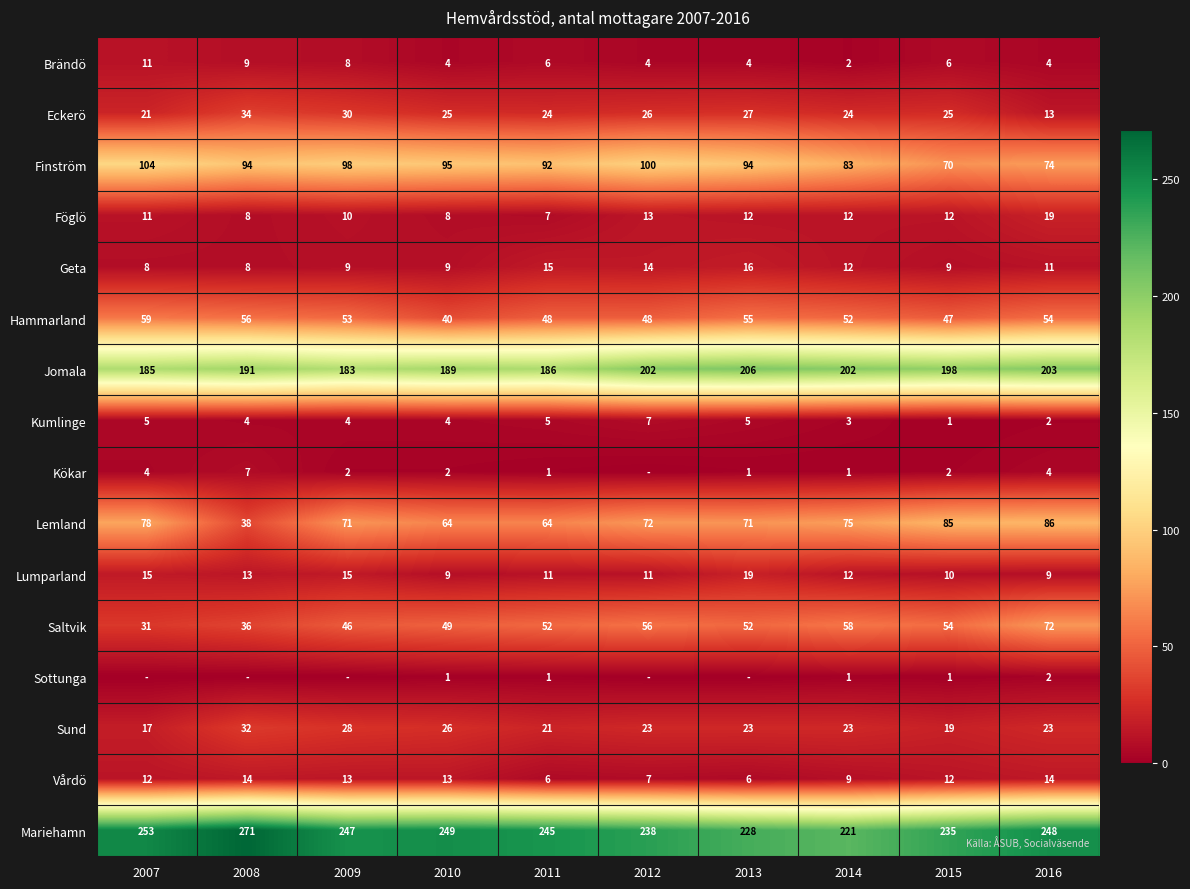

How many distinct data groups are displayed?

16